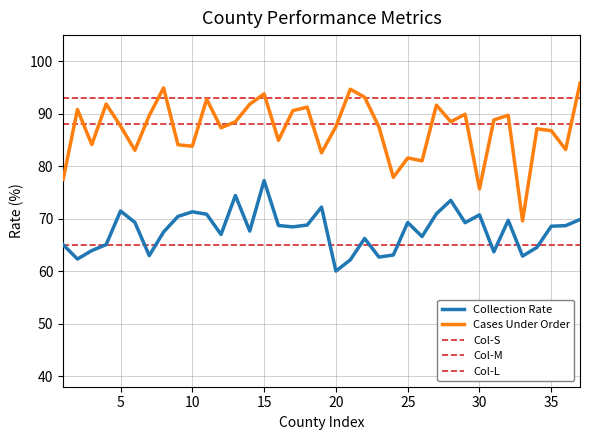

True or false: Cases Under Order and Collection Rate intersect in this chart.

False